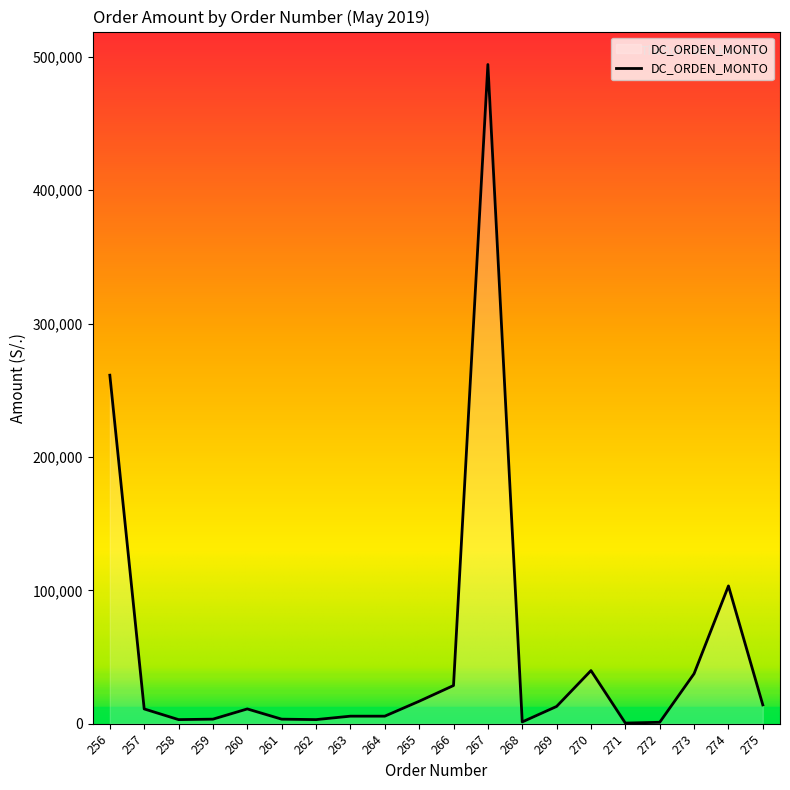

What is the approximate value at 272?

1048.0